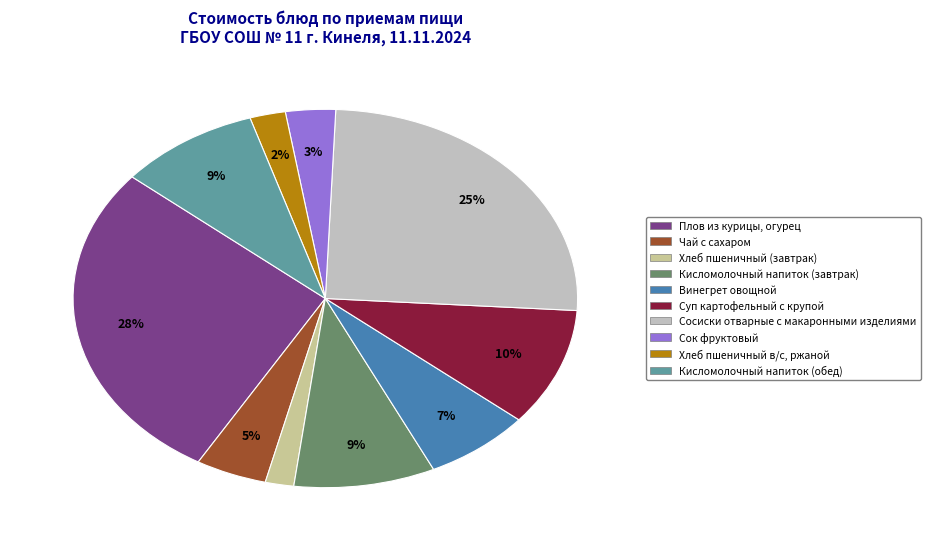

Is there a majority slice in this chart?

No